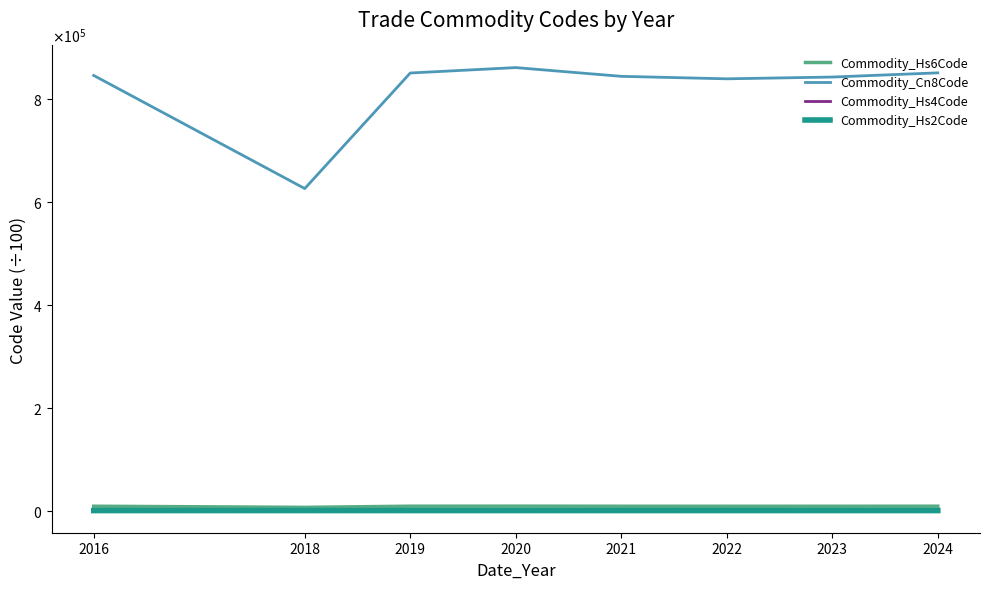

How many data points in Commodity_Cn8Code are above 846630?

3